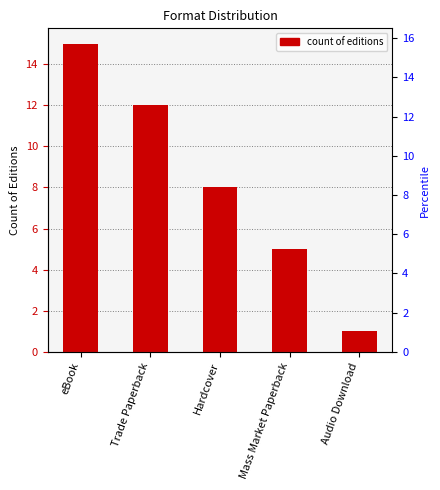

What is the value of the 2nd bar from the left?

12